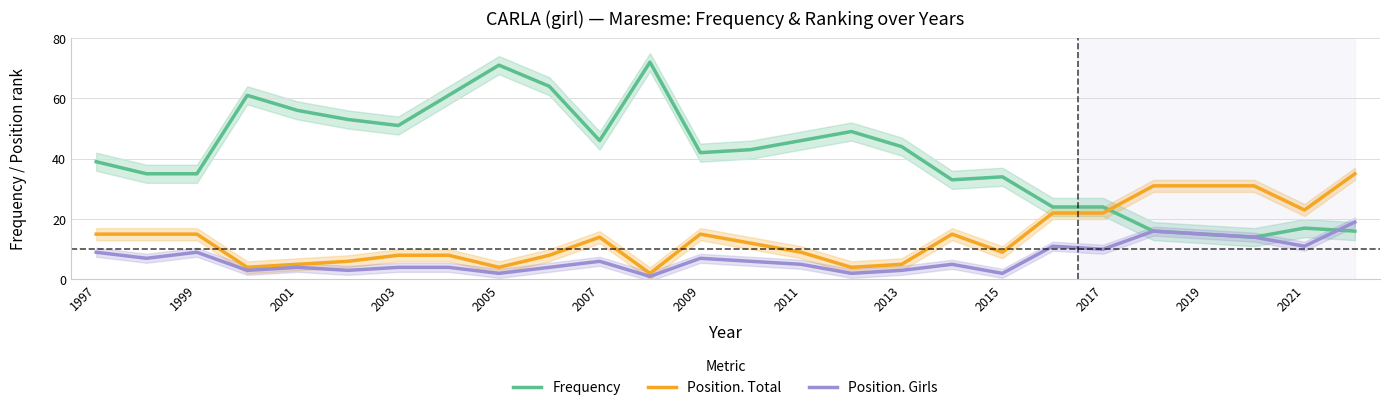

How many lines are shown in the chart?

3